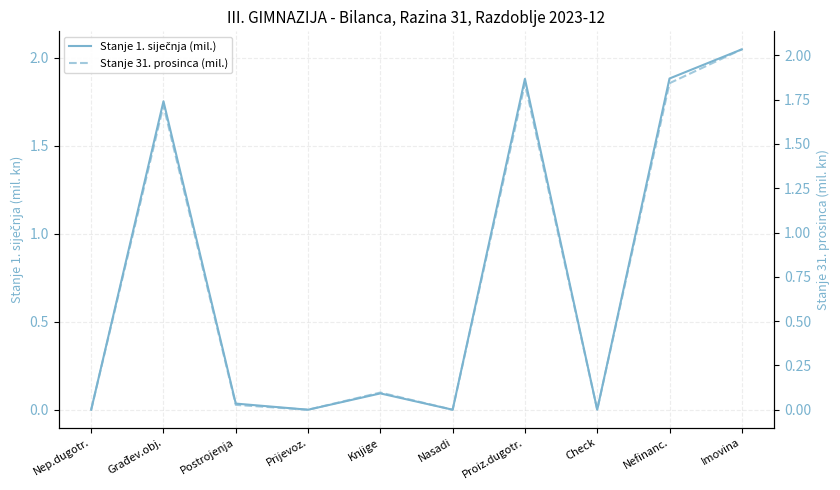

True or false: Stanje 1. siječnja (mil.) and Stanje 31. prosinca (mil.) cross at least once.

False